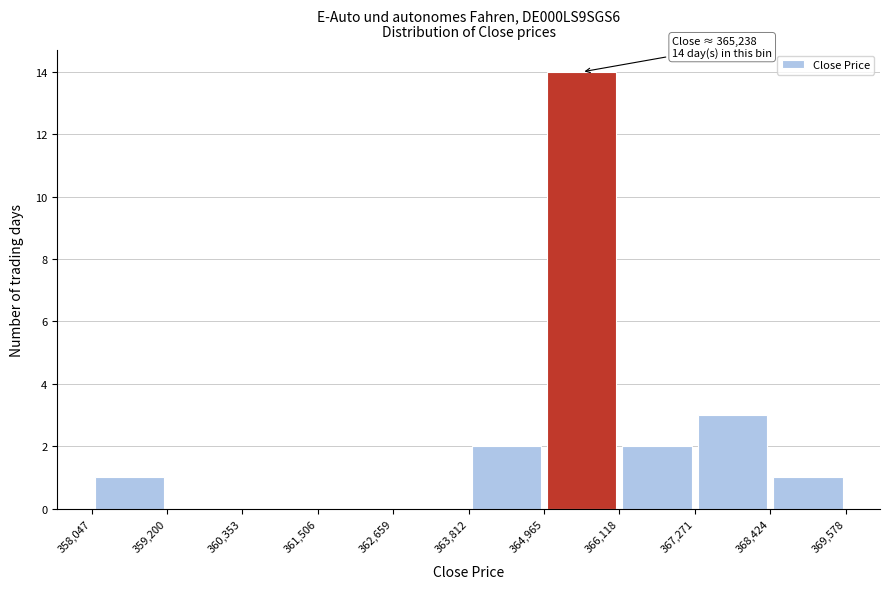

Which range on the x-axis has the tallest bar?

364,965 to 366,118